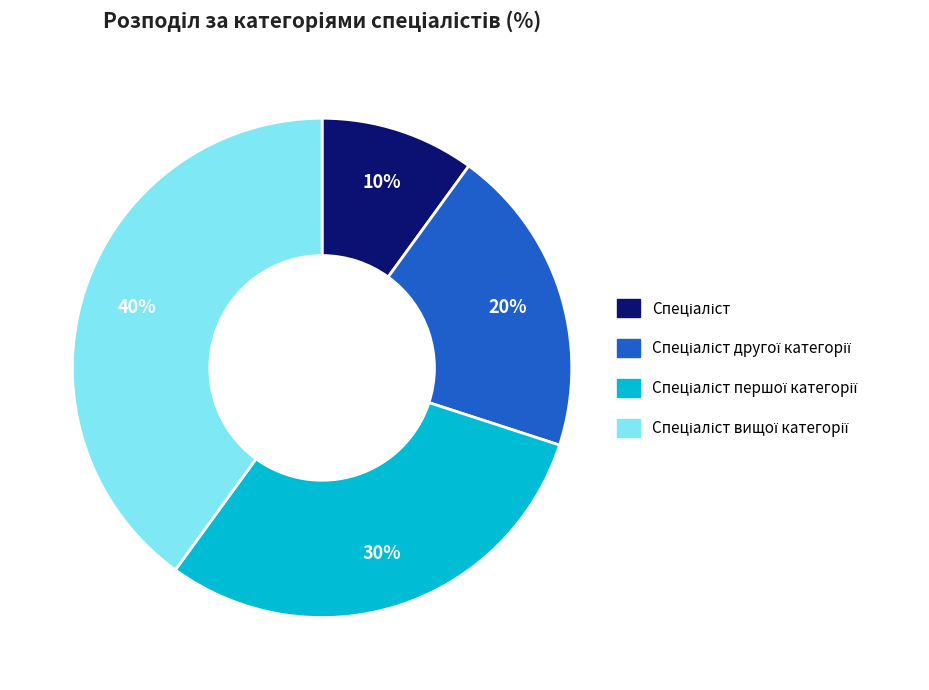

To the nearest percent, what is the average slice percentage?

25%